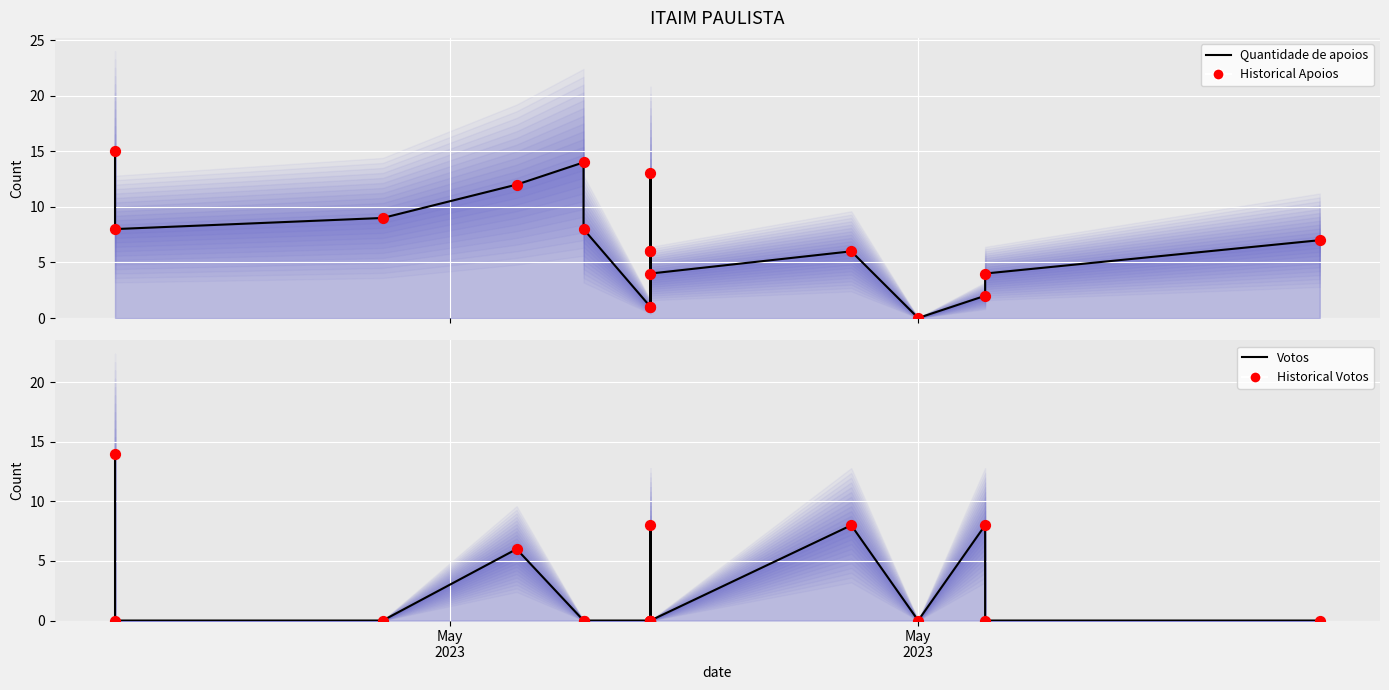

Which series reaches the maximum Y coordinate?

Quantidade de apoios (line)